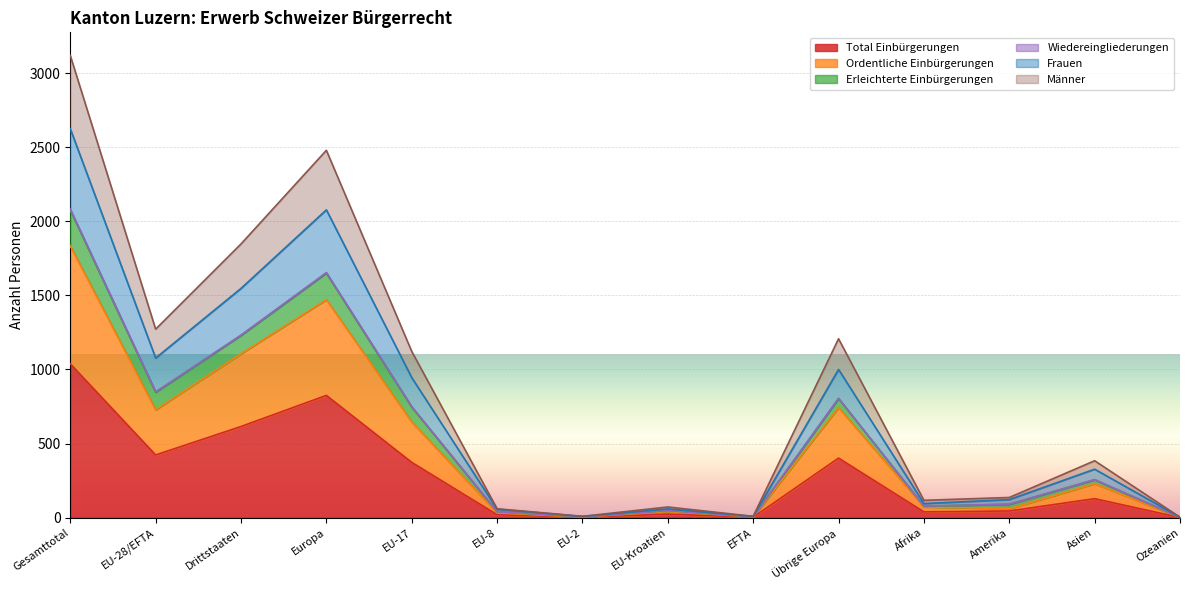

True or false: Frauen and Erleichterte Einbürgerungen cross at least once.

False